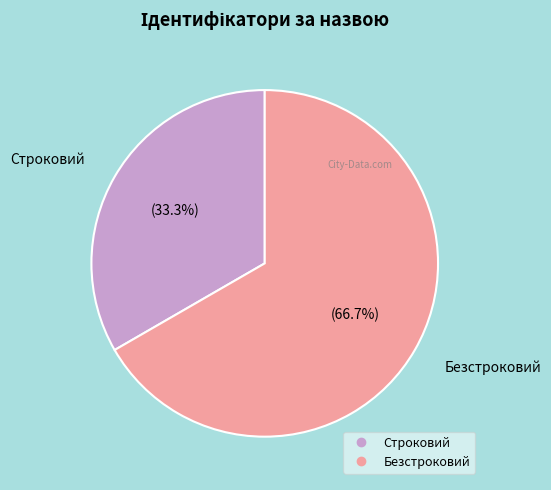

True or false: Строковий accounts for 33% of the total.

True